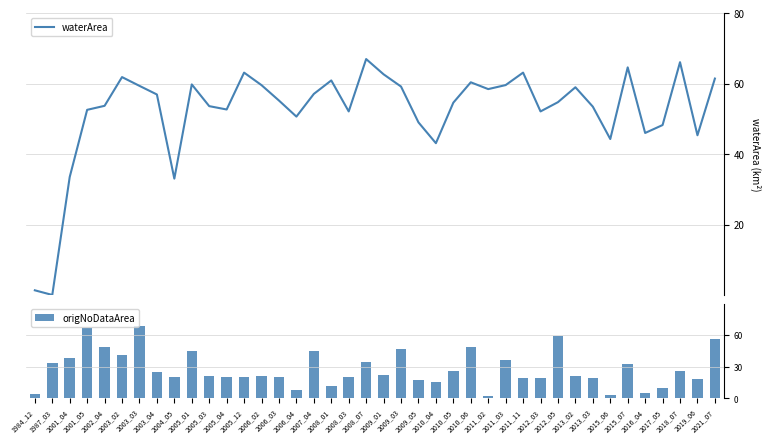

Which has a higher value, 2008_03 or 2019_06?

2008_03